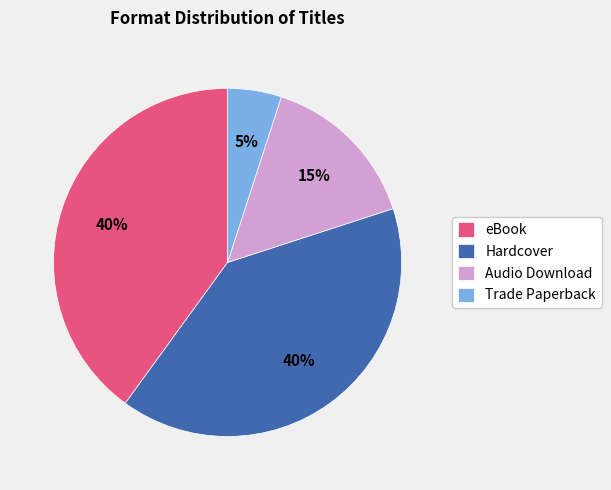

Which category has the smallest portion of the pie?

Trade Paperback